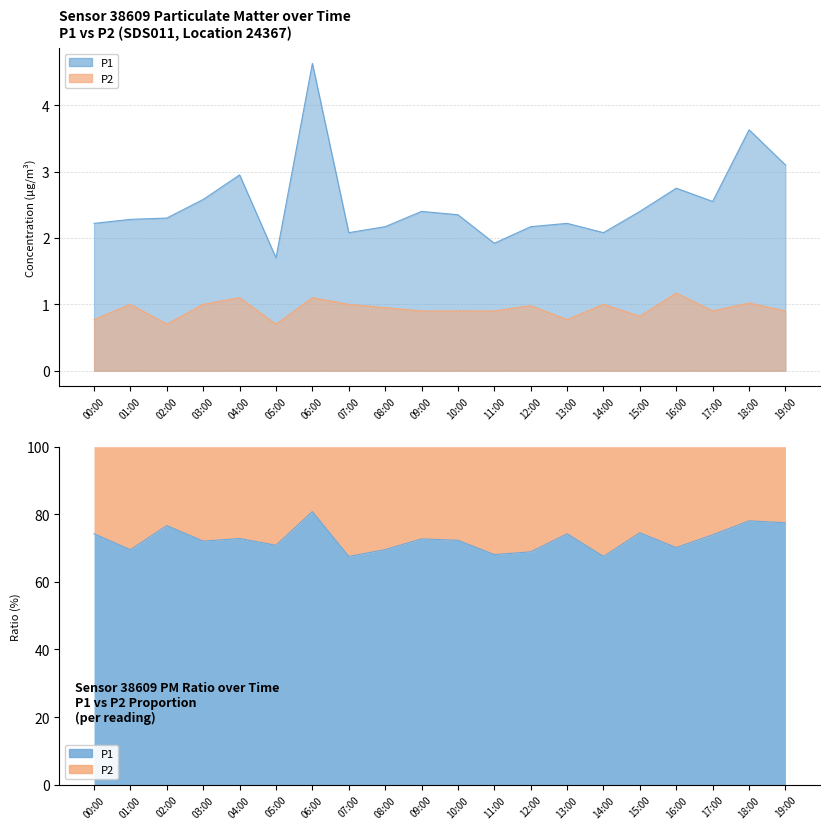

The value of P1 at 14:00 is 3.0. True or false?

False